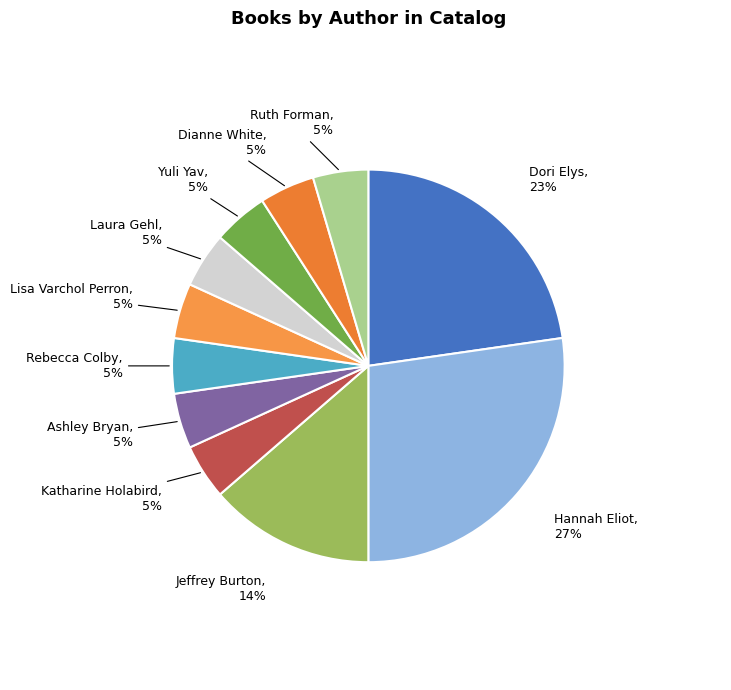

To the nearest percent, what portion does Rebecca Colby represent?

5%